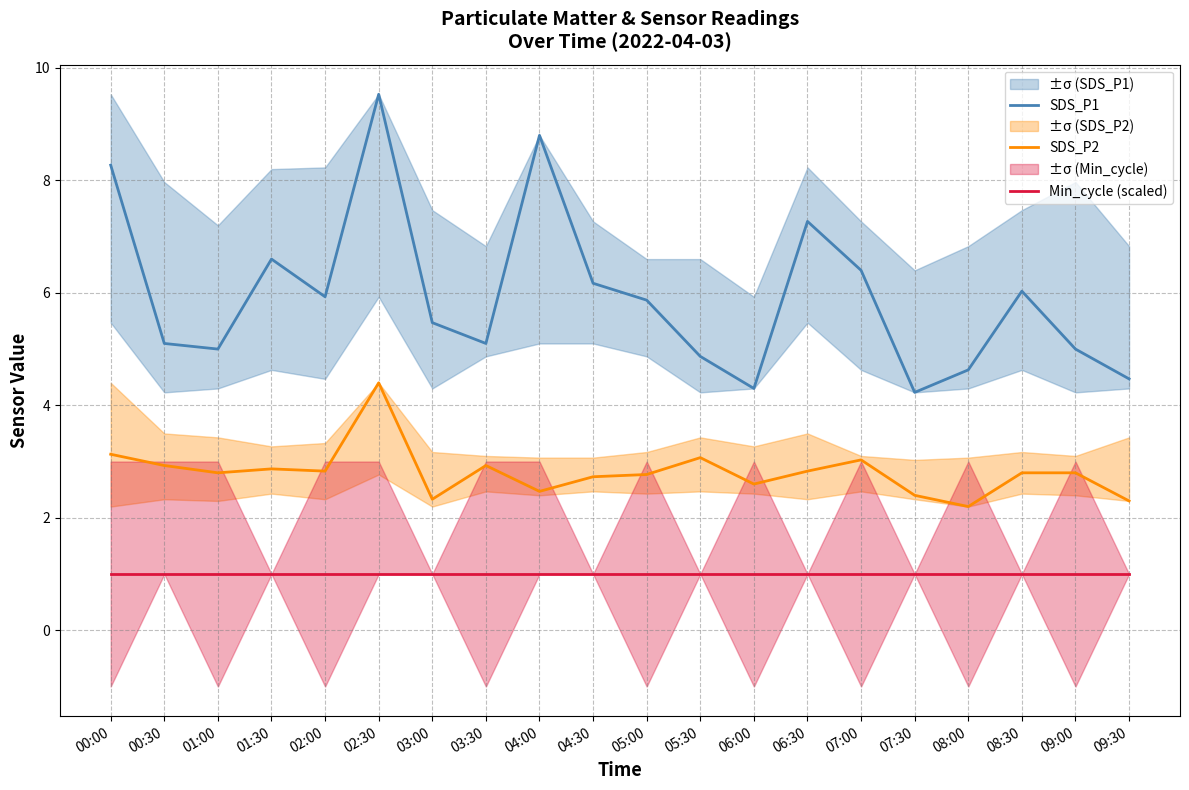

The value of SDS_P1 at 00:30 is 5.1. True or false?

True